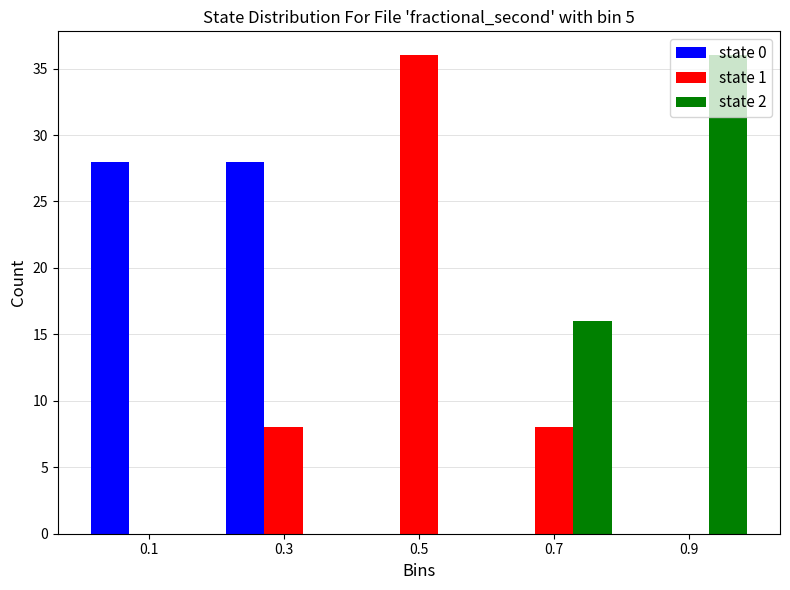

Reading left to right, transcribe this chart: for each range on the x-axis, give the height of each series' bar. The values are not printed on the chart, so give them approximately, as read against the axis.

0.0 to 0.2: state 0=28	state 1=0	state 2=0
0.2 to 0.4: state 0=28	state 1=8	state 2=0
0.4 to 0.6: state 0=0	state 1=36	state 2=0
0.6 to 0.8: state 0=0	state 1=8	state 2=16
0.8 to 1.0: state 0=0	state 1=0	state 2=36